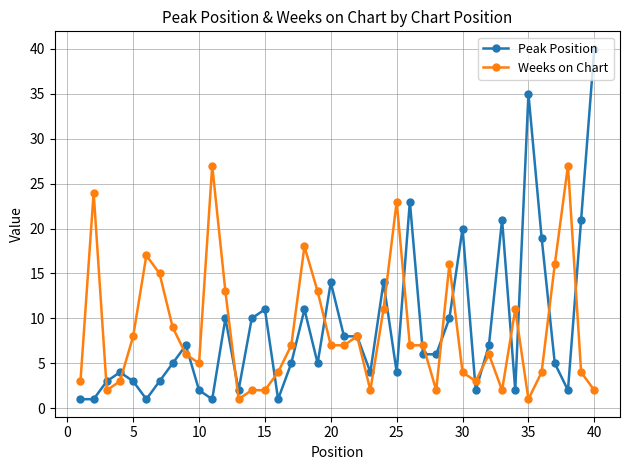

What is the greatest value displayed?

40